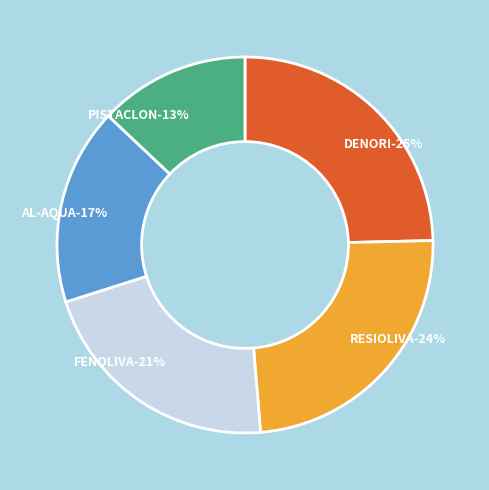

How many slices are in this pie chart?

5